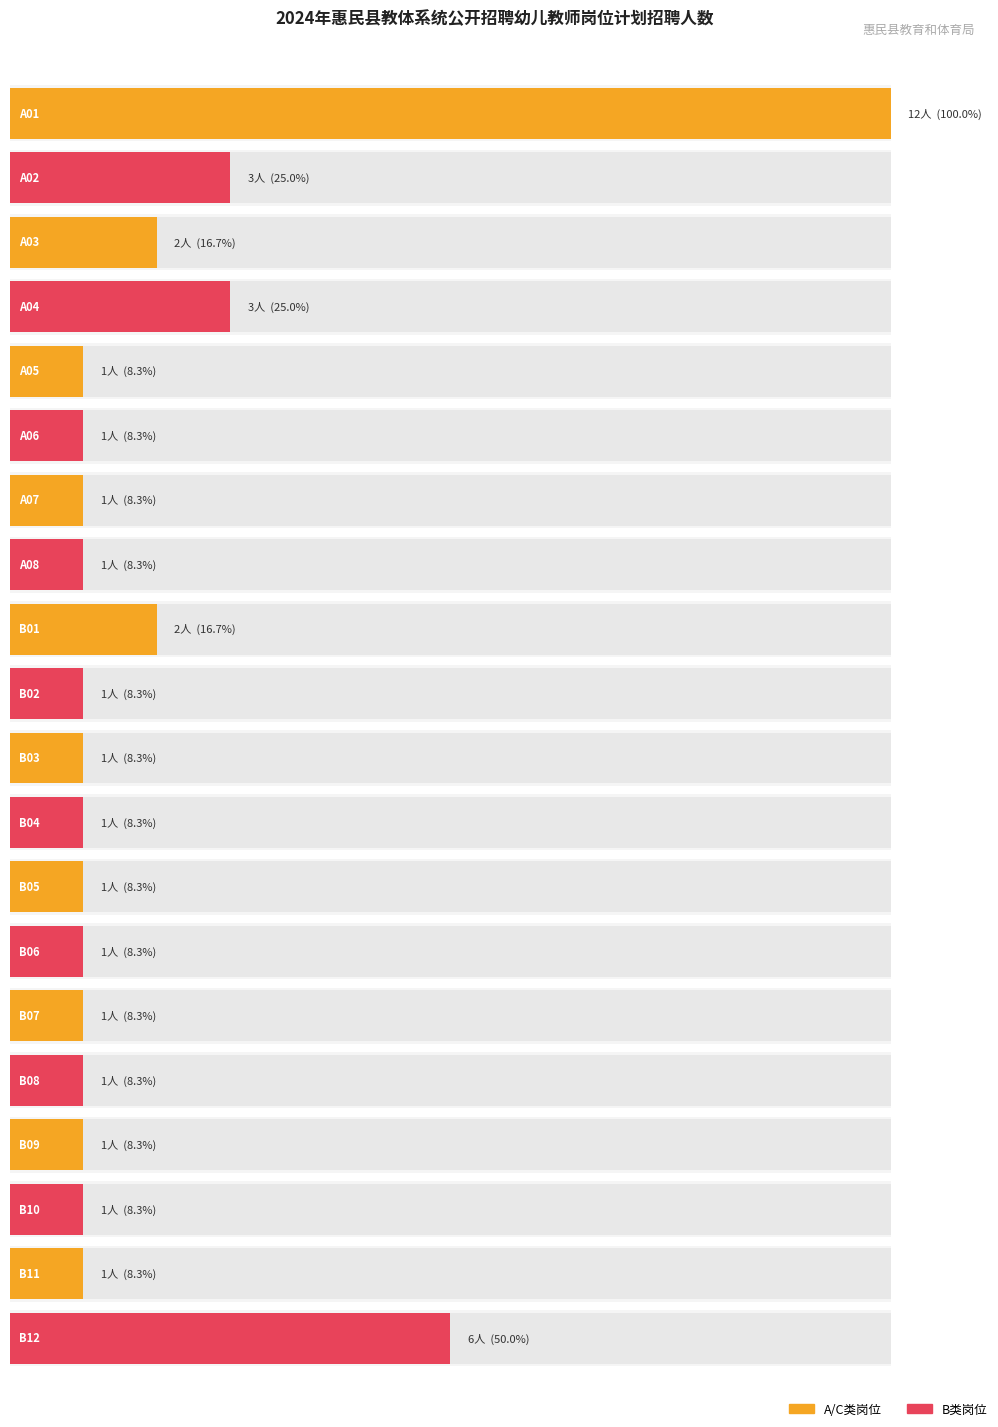

What is the difference between the values at A01 and B06?

11